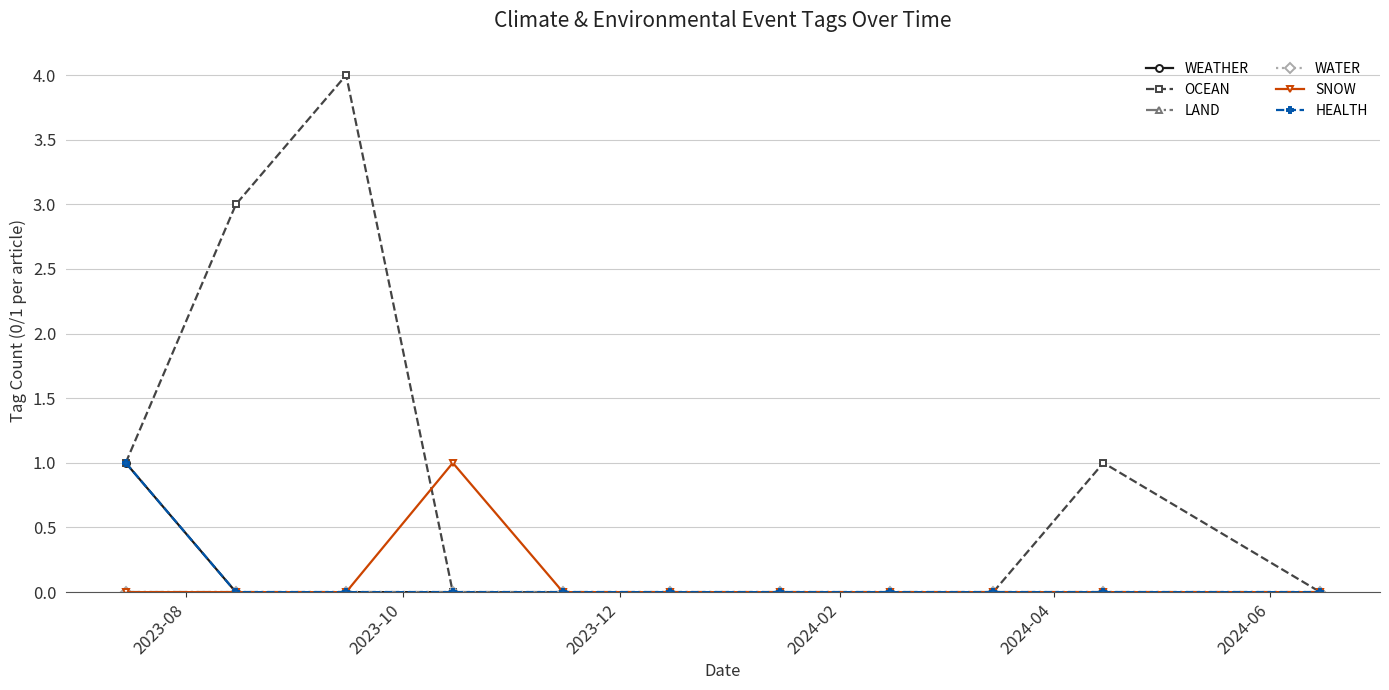

Is this an area chart (filled region under the line)?

No